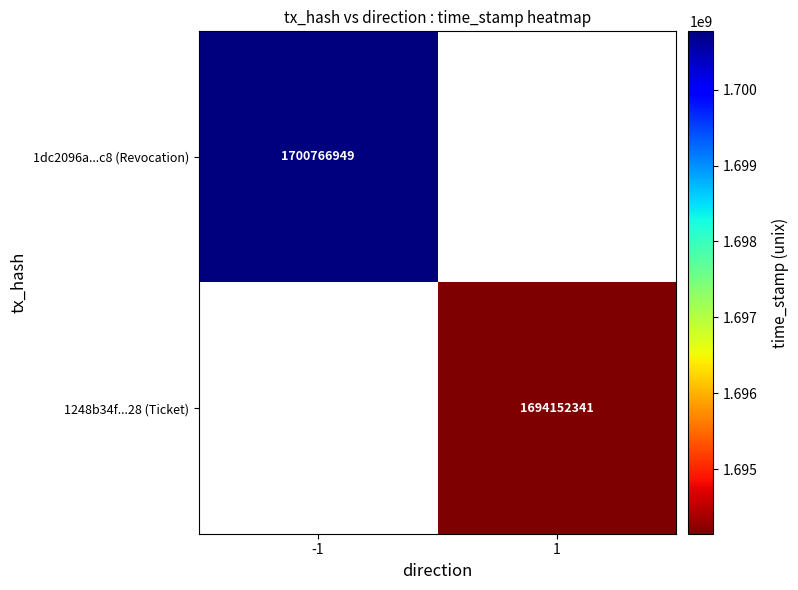

The 1248b34f...28 (Ticket) series shows 1694152341 at 1. True or false?

True